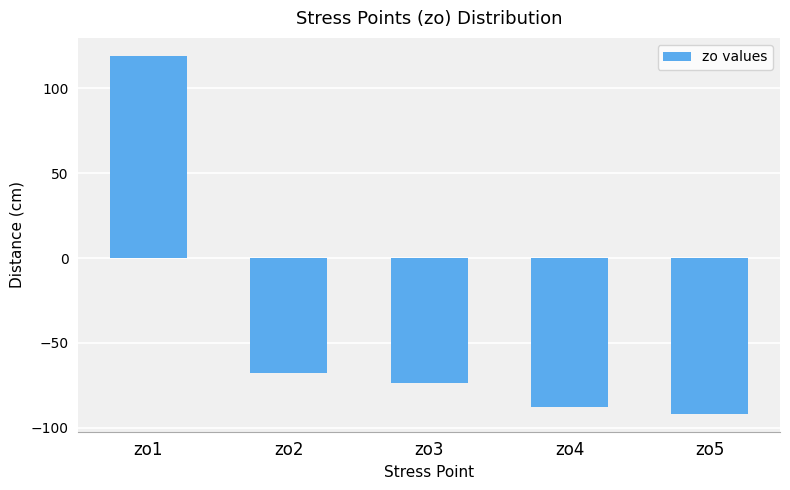

What is the greatest value displayed?

119.3